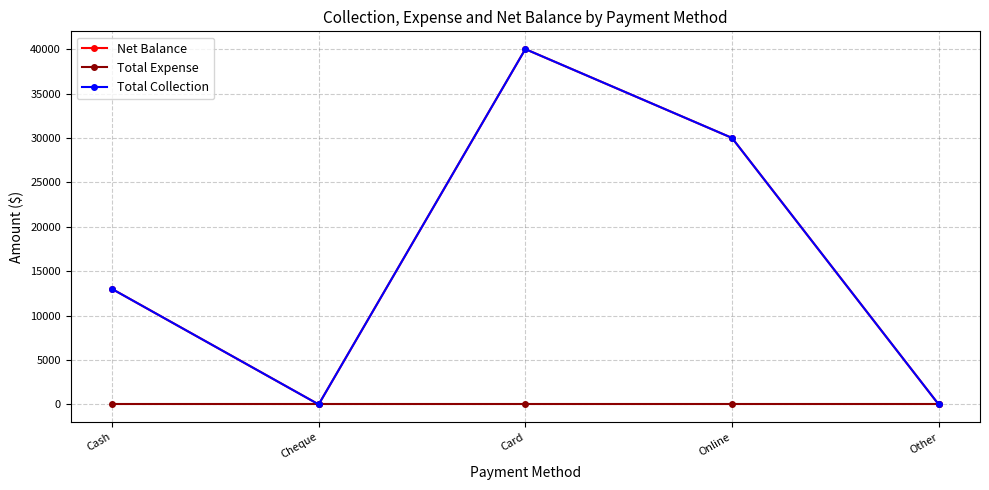

True or false: Total Expense and Net Balance cross at least once.

False